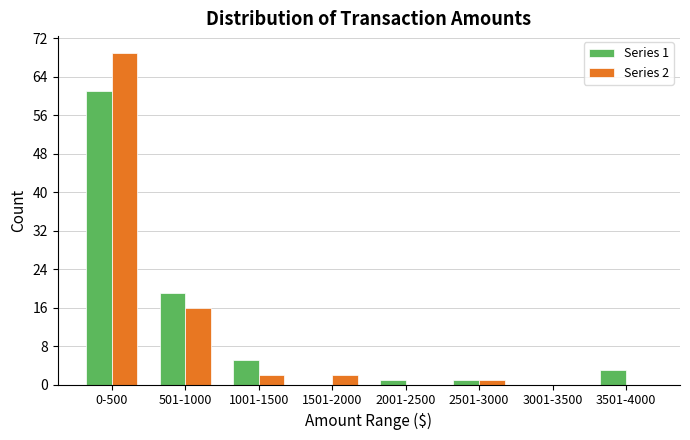

Reading right to left, list all the values displayed in this chart.

Series 1: 3501-4000=3	3001-3500=0	2501-3000=1	2001-2500=1	1501-2000=0	1001-1500=5	501-1000=19	0-500=61
Series 2: 3501-4000=0	3001-3500=0	2501-3000=1	2001-2500=0	1501-2000=2	1001-1500=2	501-1000=16	0-500=69